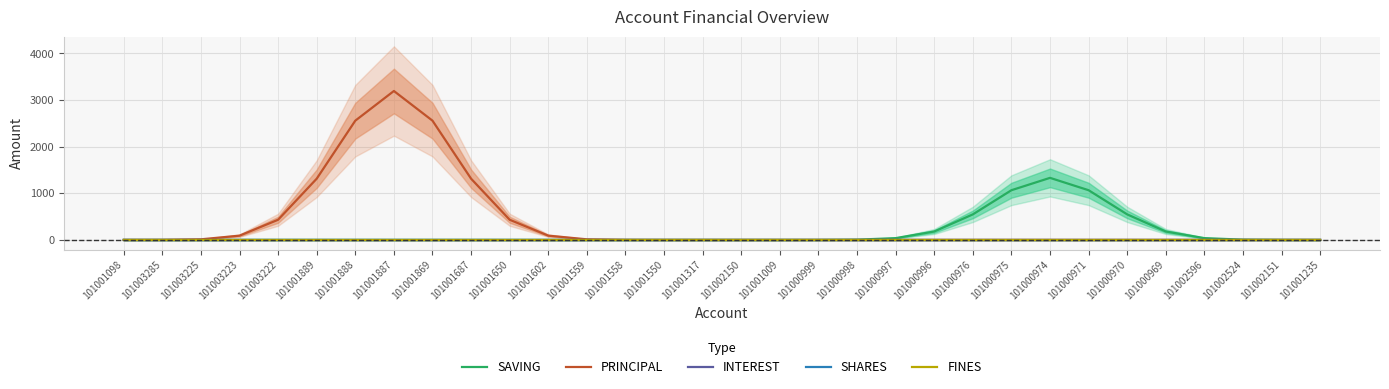

What position from the right is 101001888?

26